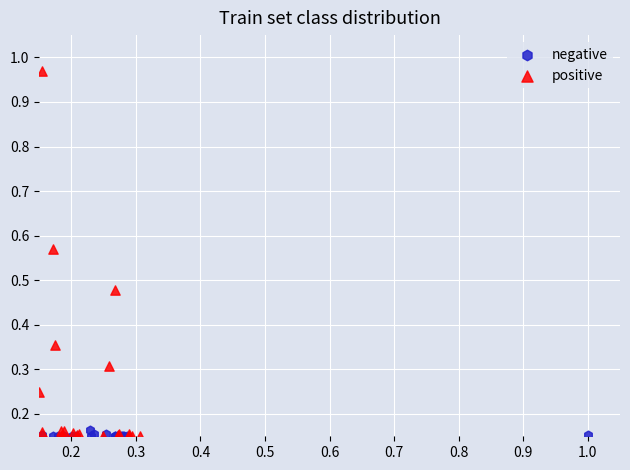

What are all the series names shown in the legend?

negative, positive